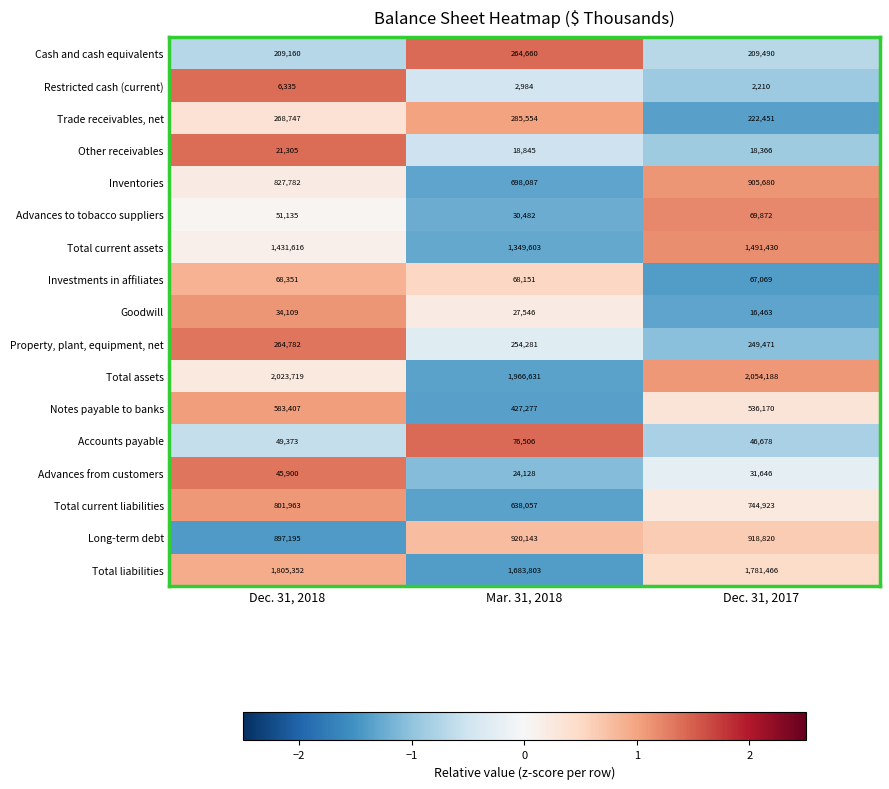

Between Dec. 31, 2018 and Dec. 31, 2017, which series saw the biggest shift?

Inventories